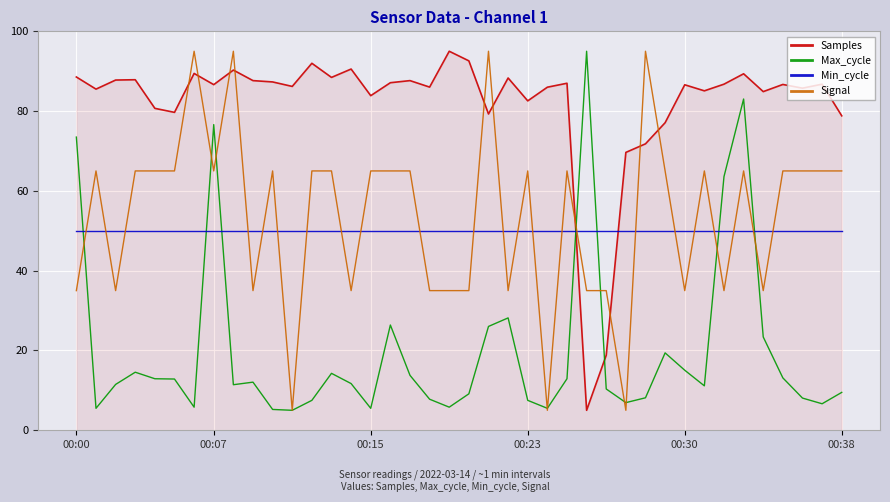

What is the maximum value shown in the chart?

95.0